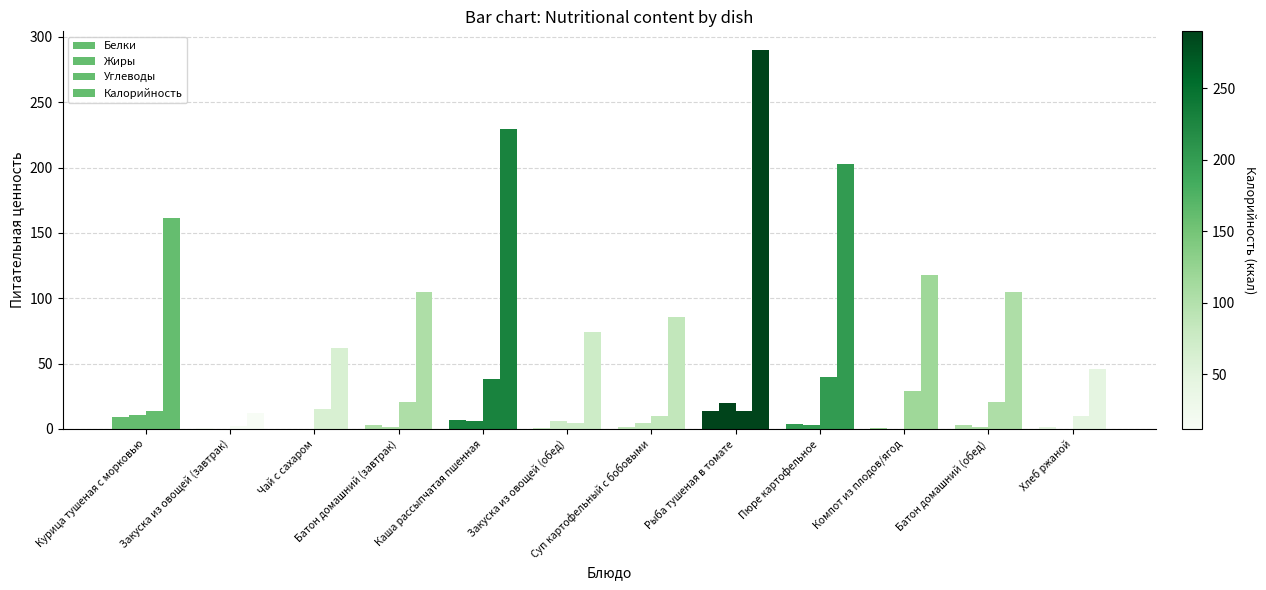

Reading left to right, list all the values displayed in this chart.

Белки: 9.1	0.7	0.1	3.0	6.6	0.8	1.6	13.7	3.4	0.3	3.0	1.1
Жиры: 10.7	0.1	0.0	1.2	5.7	6.1	4.1	19.9	3.1	0.0	1.2	0.2
Углеводы: 14.0	2.1	15.2	20.6	37.9	4.1	9.6	13.8	40.0	28.8	20.6	9.9
Калорийность: 161.6	12.0	62.0	104.8	229.5	74.4	85.8	289.8	202.9	118.0	104.8	46.0